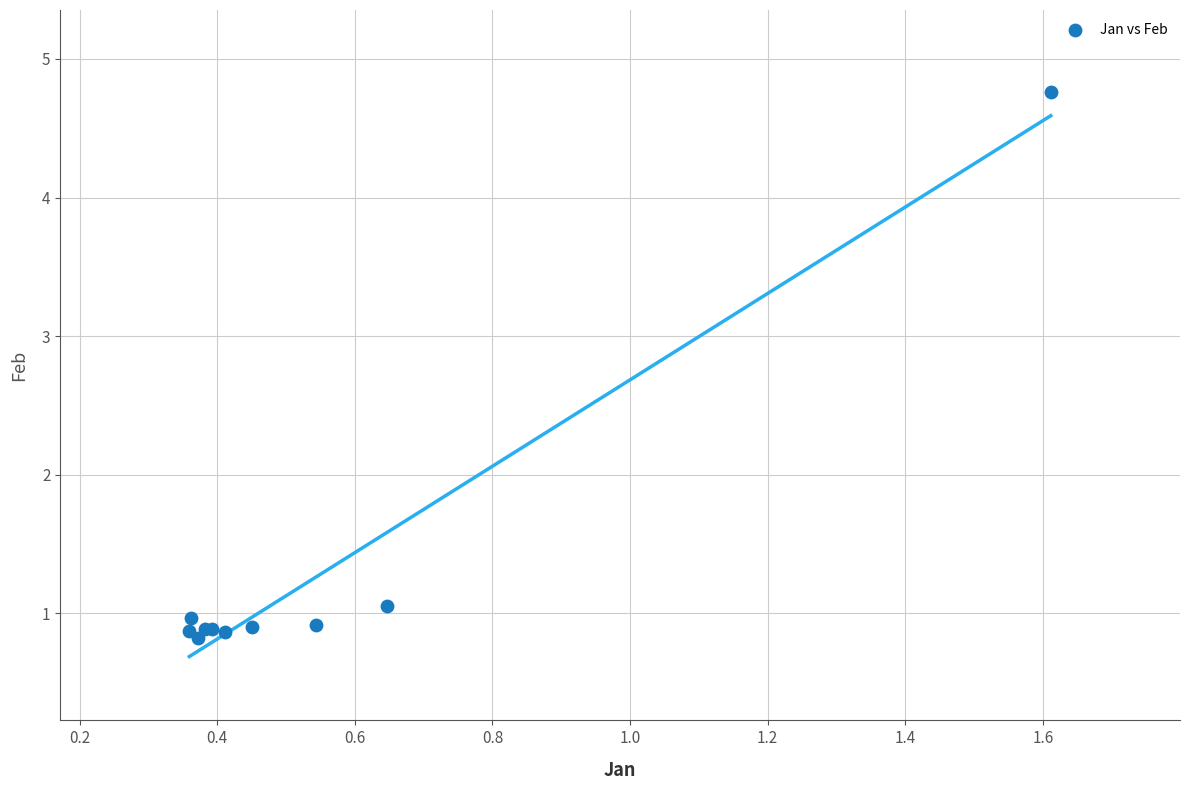

What Y value in the scatter plot is closest to 2?

1.1